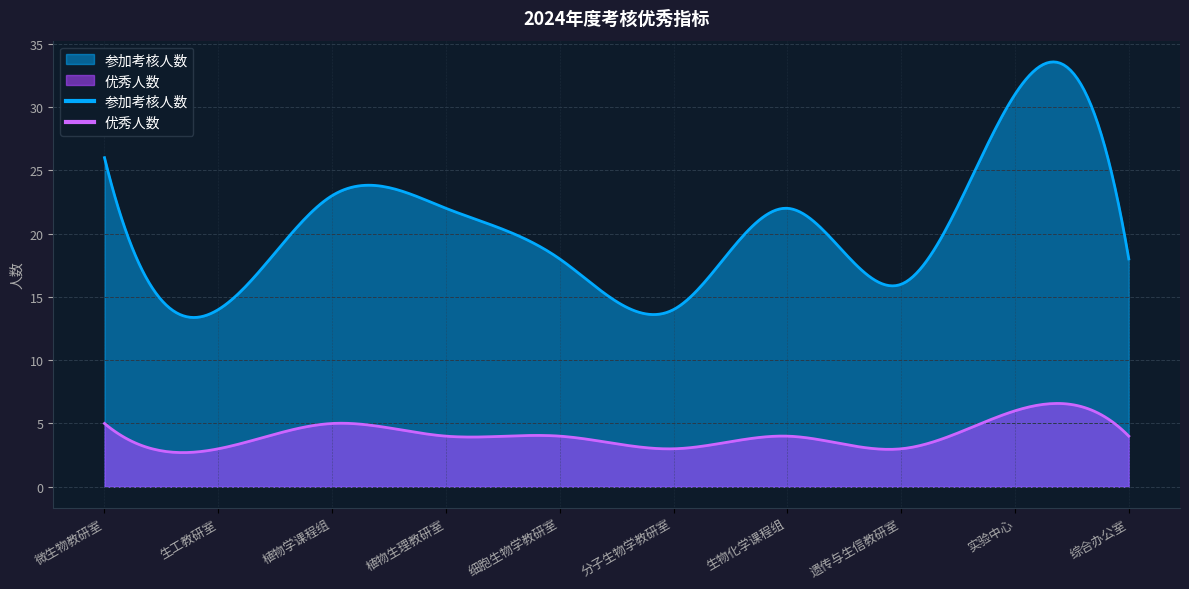

True or false: 优秀人数 and 参加考核人数 cross at least once.

False